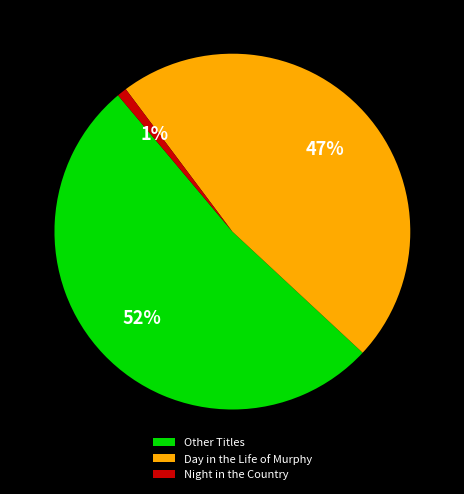

Is the sum of Day in the Life of Murphy and Other Titles greater than half?

Yes